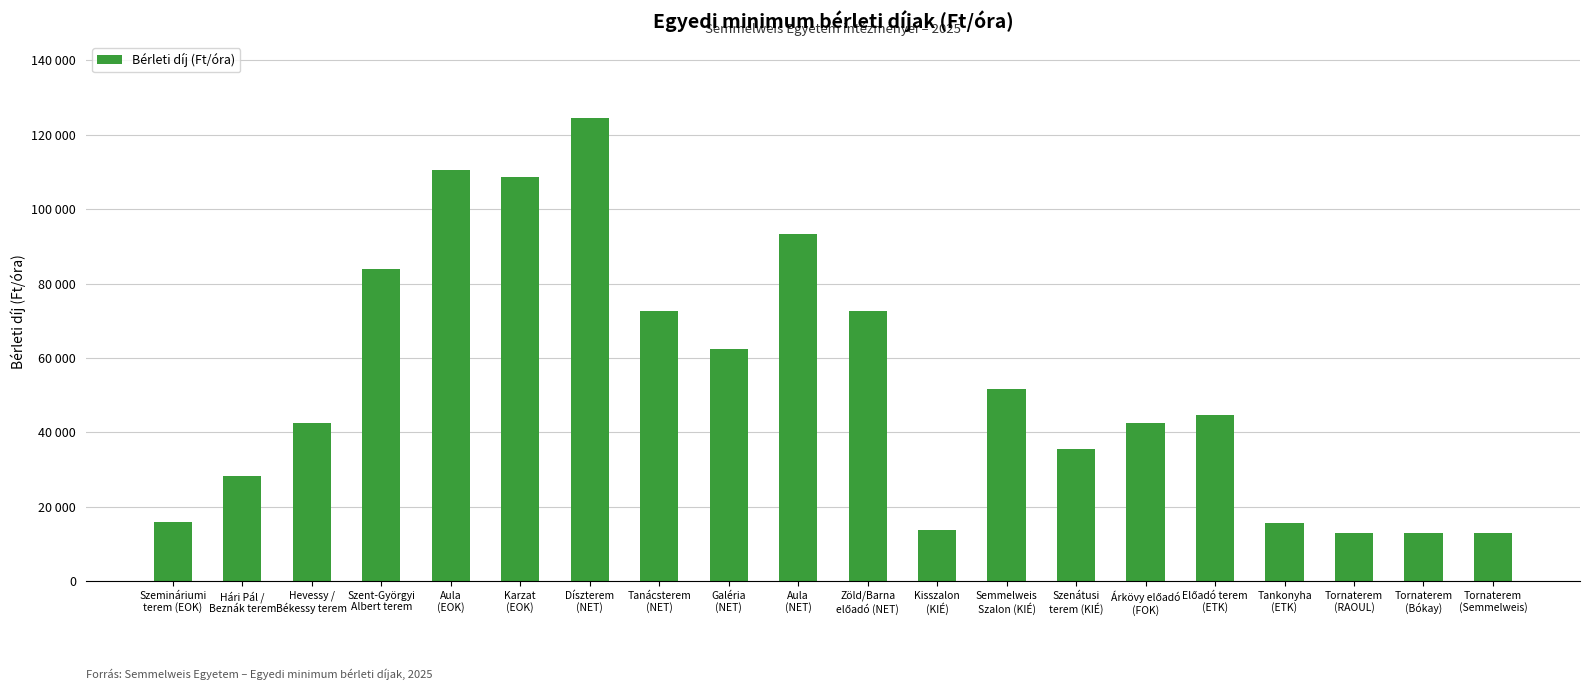

What is the change in value from Zöld/Barna
előadó (NET) to Tornaterem
(Bókay)?

-59700